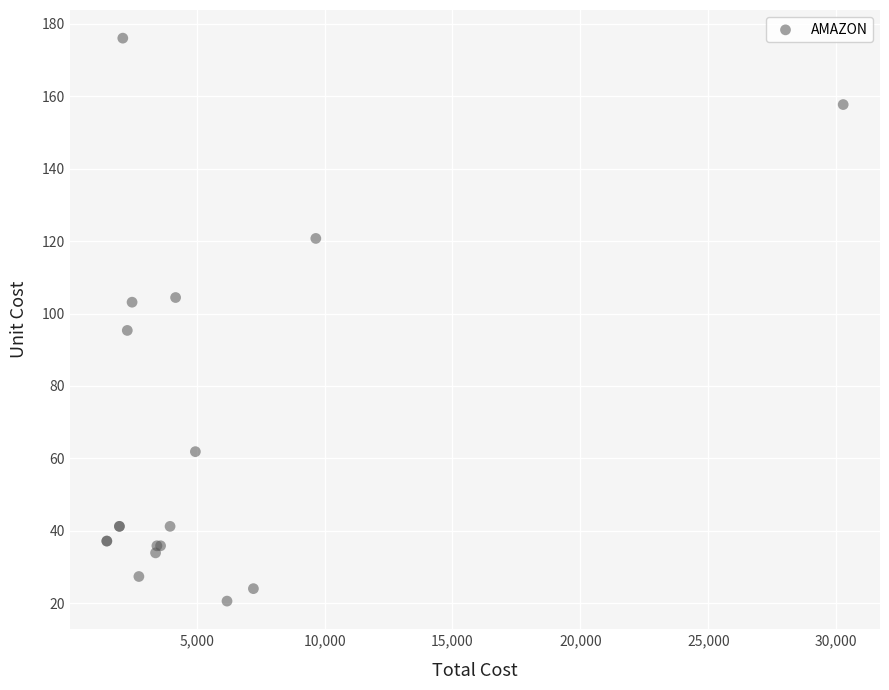

What Y value in the scatter plot is closest to 98?

95.3